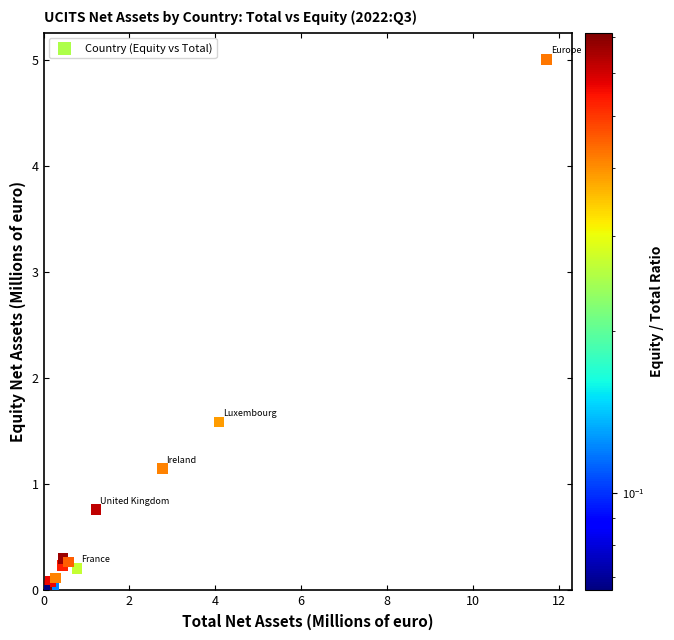

What Y value in the scatter plot is closest to 2?

1.6